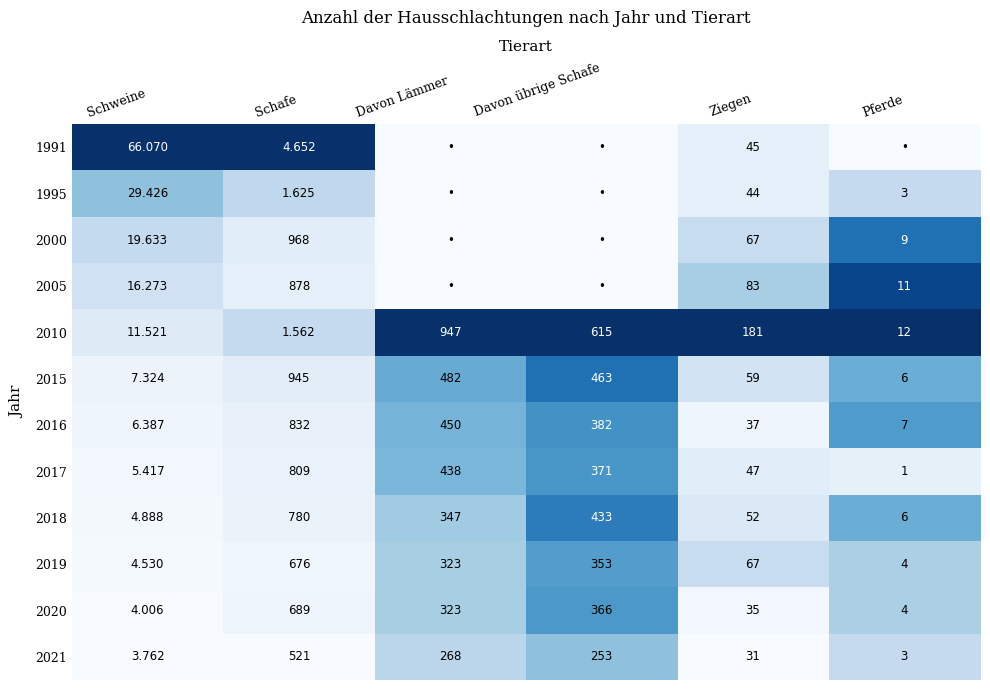

Is the value of 2017 at Davon übrige Schafe greater than the value of 2016 at Pferde?

Yes